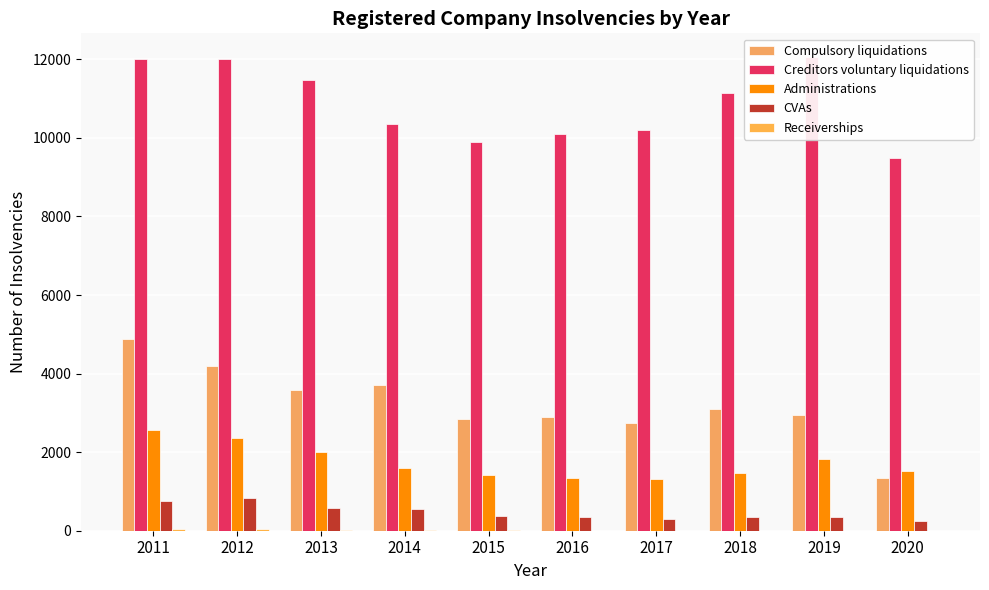

Is the value of Receiverships at 2013 greater than the value of Administrations at 2015?

No